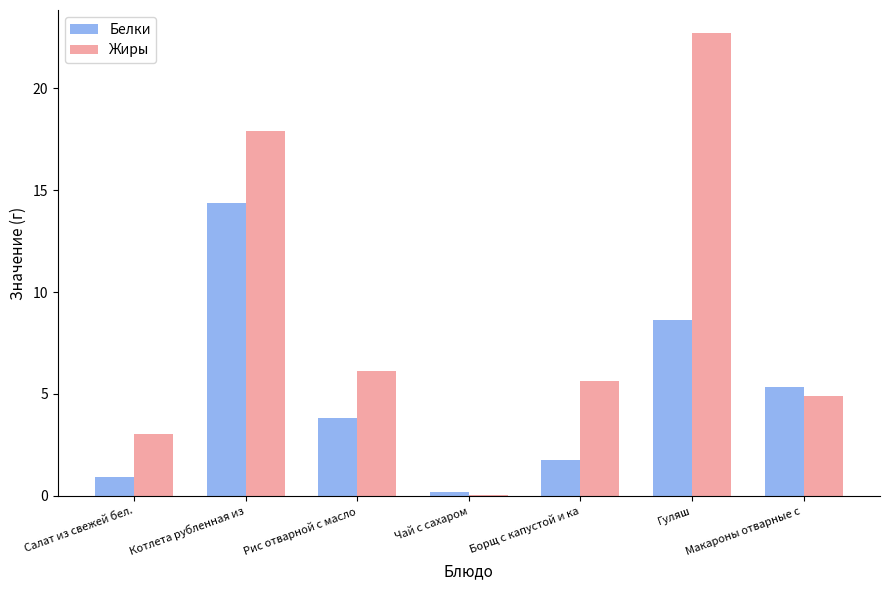

Which series has the largest range (max minus min)?

Жиры